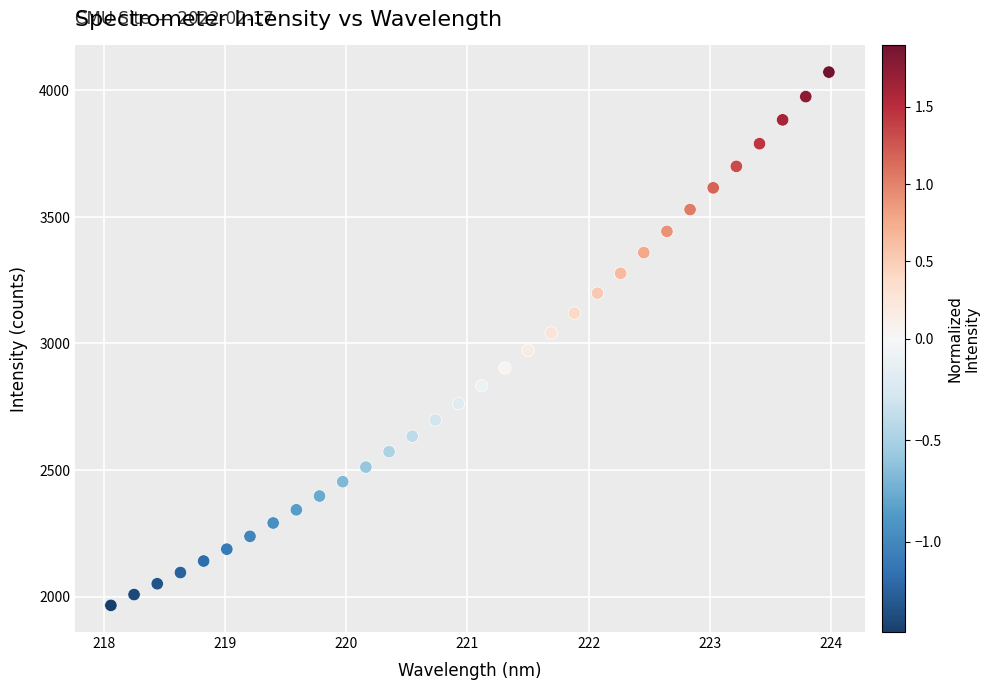

What is the range of Y values (max minus min)?

2107.0